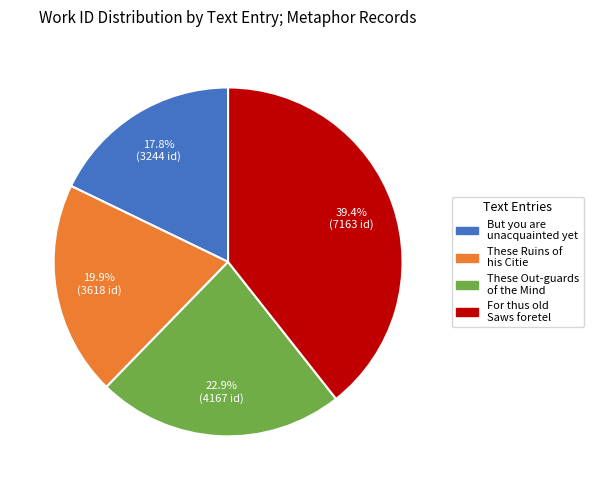

Which has a higher value, But you are unacquainted yet or For thus old Saws foretel?

For thus old Saws foretel